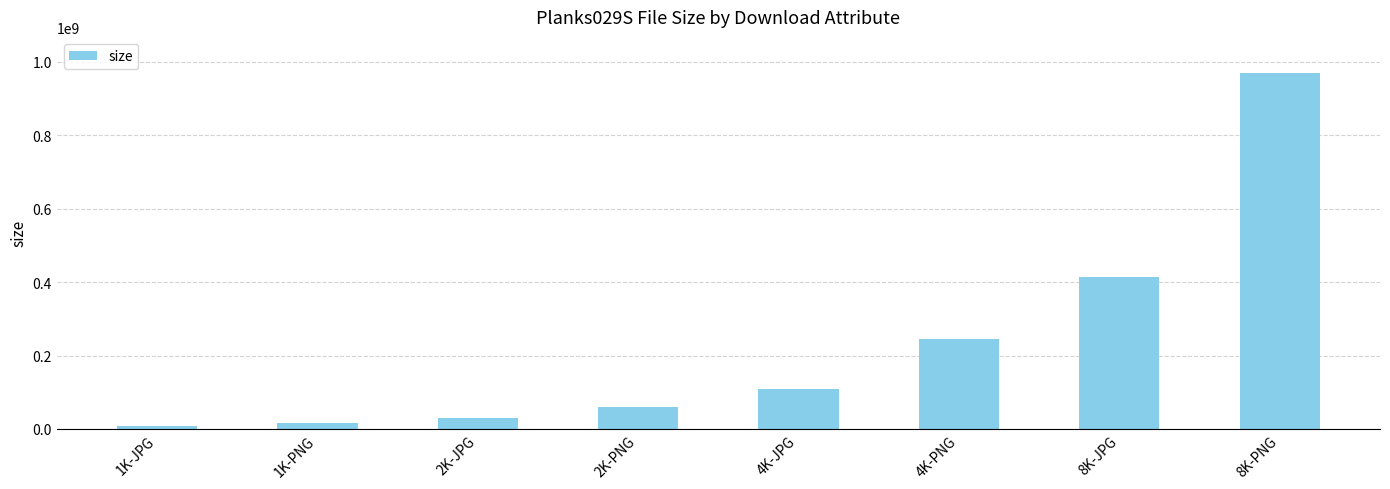

What is the approximate value at 8K-PNG, to the nearest 10?

970408450